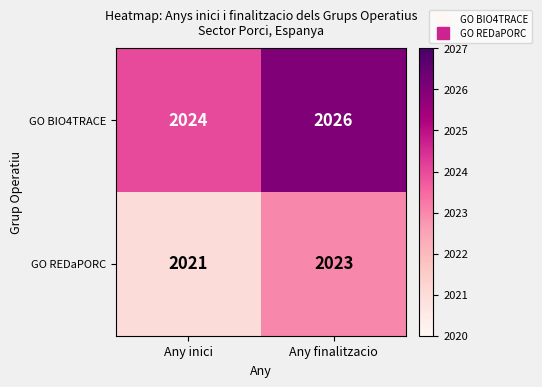

Rank the series by their average value, from lowest to highest.

GO REDaPORC, GO BIO4TRACE